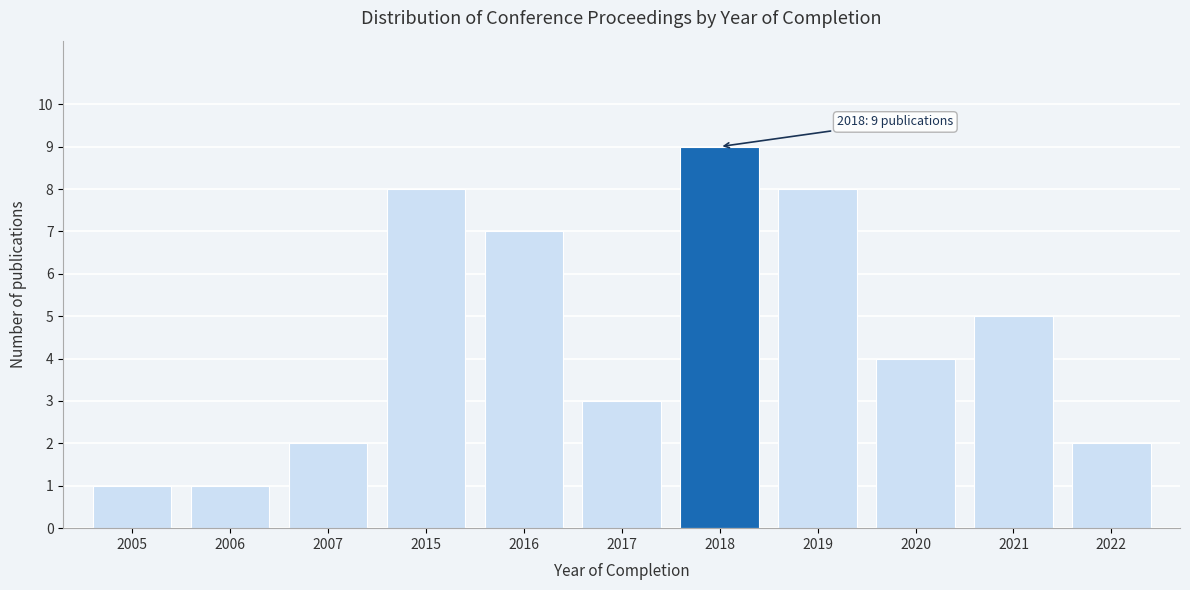

Reading left to right, transcribe all the data shown in this chart.

2005=1	2006=1	2007=2	2015=8	2016=7	2017=3	2018=9	2019=8	2020=4	2021=5	2022=2